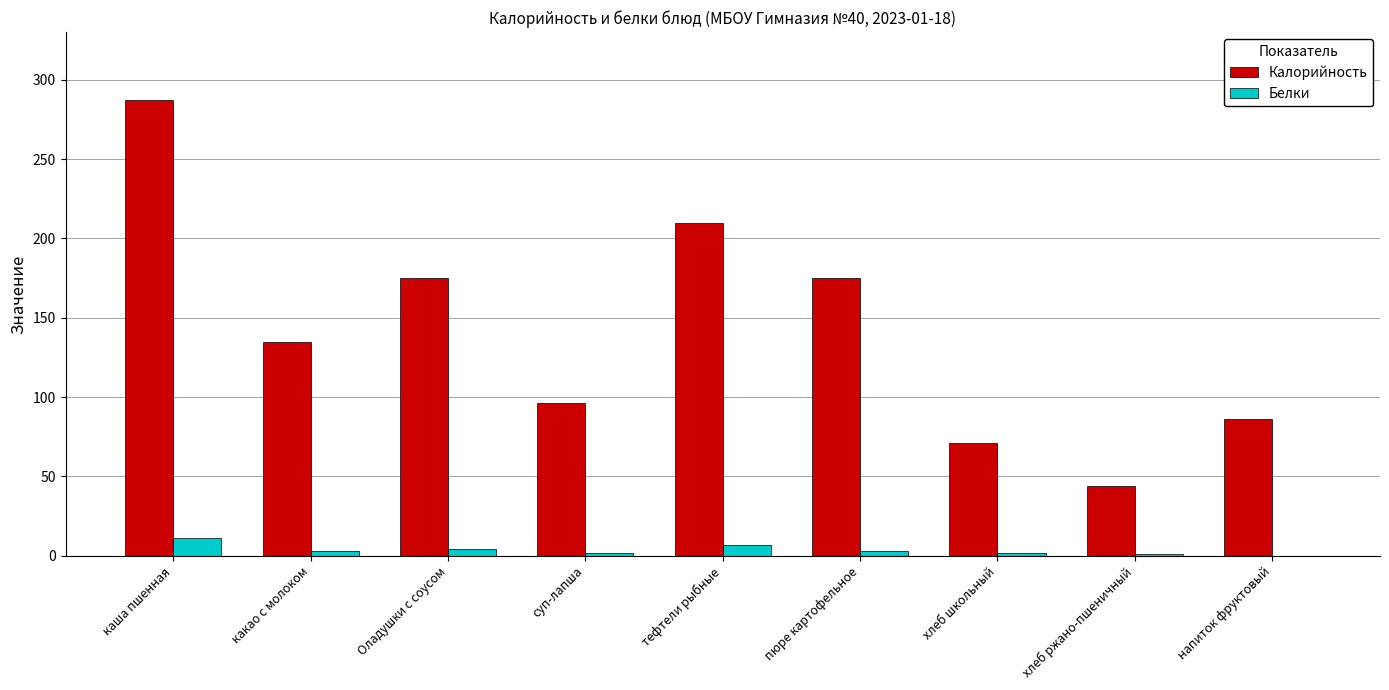

What is the sum of all Белки values?

33